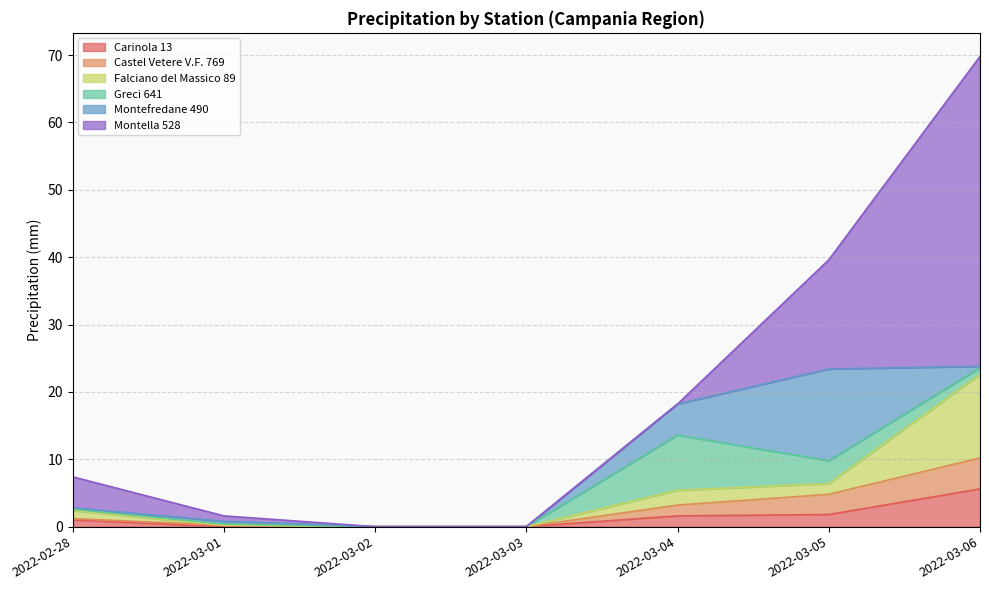

The value of Castel Vetere V.F. 769 at 2022-03-03 is 0.0. True or false?

True